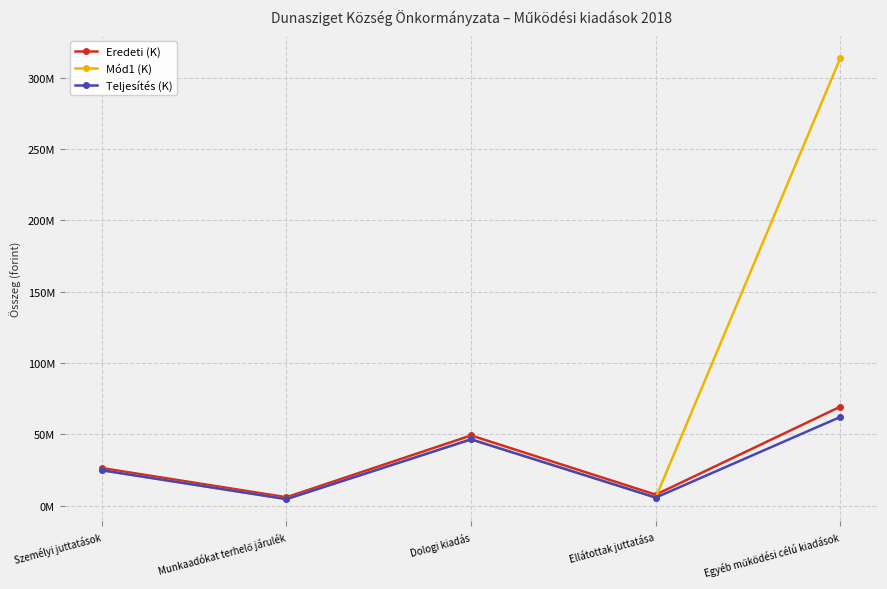

Reading left to right, transcribe all the data shown in this chart.

Eredeti (K): Személyi juttatások=26378478	Munkaadókat terhelő járulék=5894306	Dologi kiadás=49233680	Ellátottak juttatása=7700000	Egyéb működési célú kiadások=69439645
Mód1 (K): Személyi juttatások=24823925	Munkaadókat terhelő járulék=4586473	Dologi kiadás=46566154	Ellátottak juttatása=5668133	Egyéb működési célú kiadások=313964250
Teljesítés (K): Személyi juttatások=24823925	Munkaadókat terhelő járulék=4586473	Dologi kiadás=46476461	Ellátottak juttatása=5668133	Egyéb működési célú kiadások=62223029